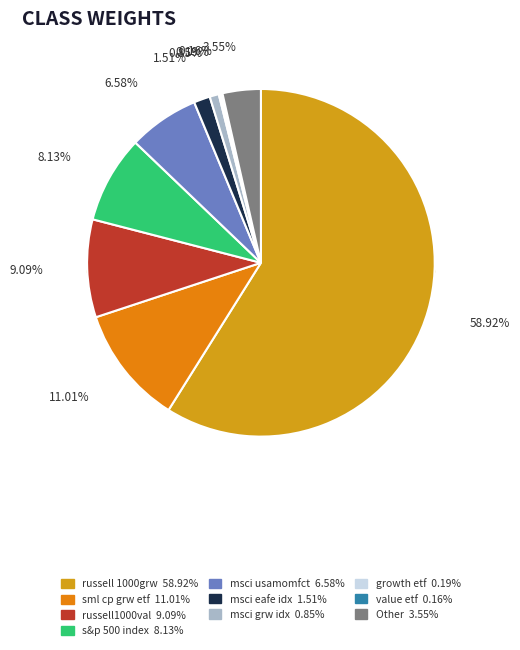

Which slice represents more than half of the pie?

russell 1000grw